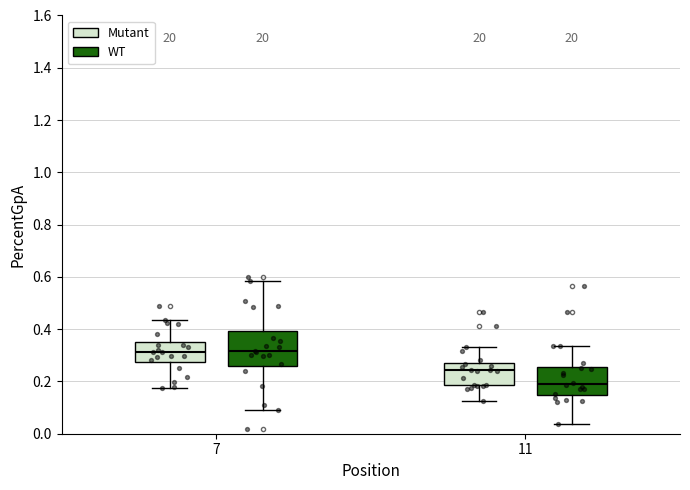

Where does the median line of the box for 7 (Mutant) sit on the y-axis? The values are not printed on the chart, so give them approximately, as read against the axis.

0.32